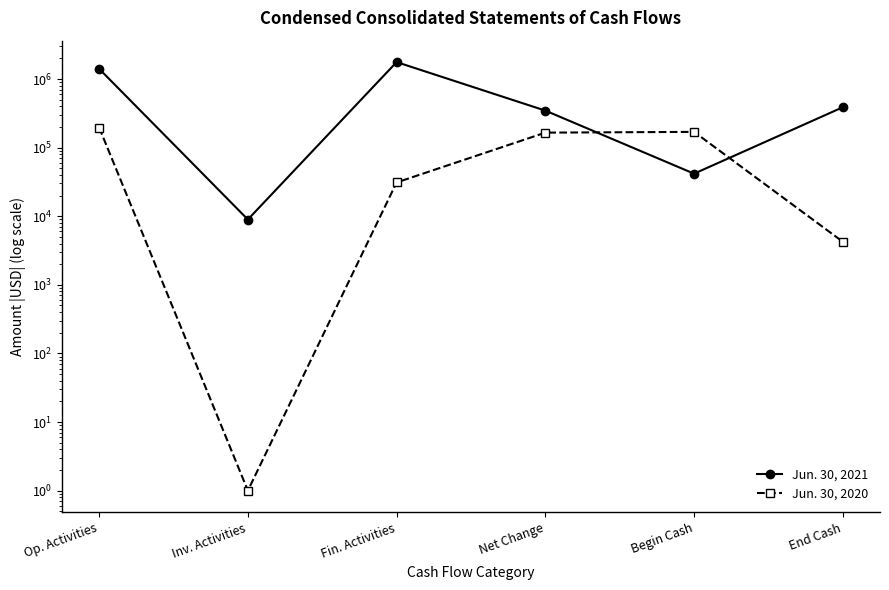

Which category has the lowest value in the Jun. 30, 2021 series?

Inv. Activities